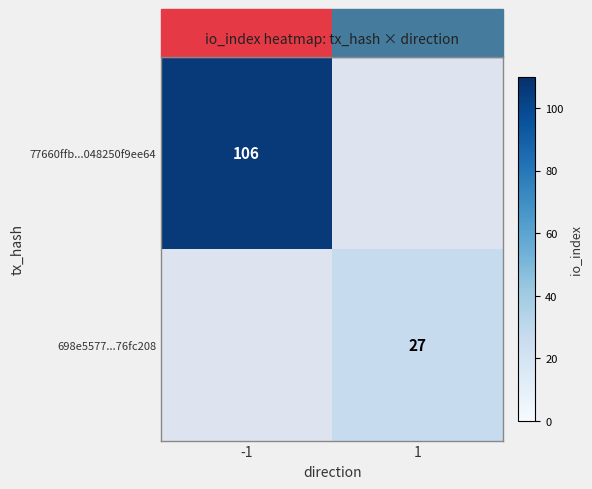

The value of 698e5577...76fc208 at 1 is 27. True or false?

True